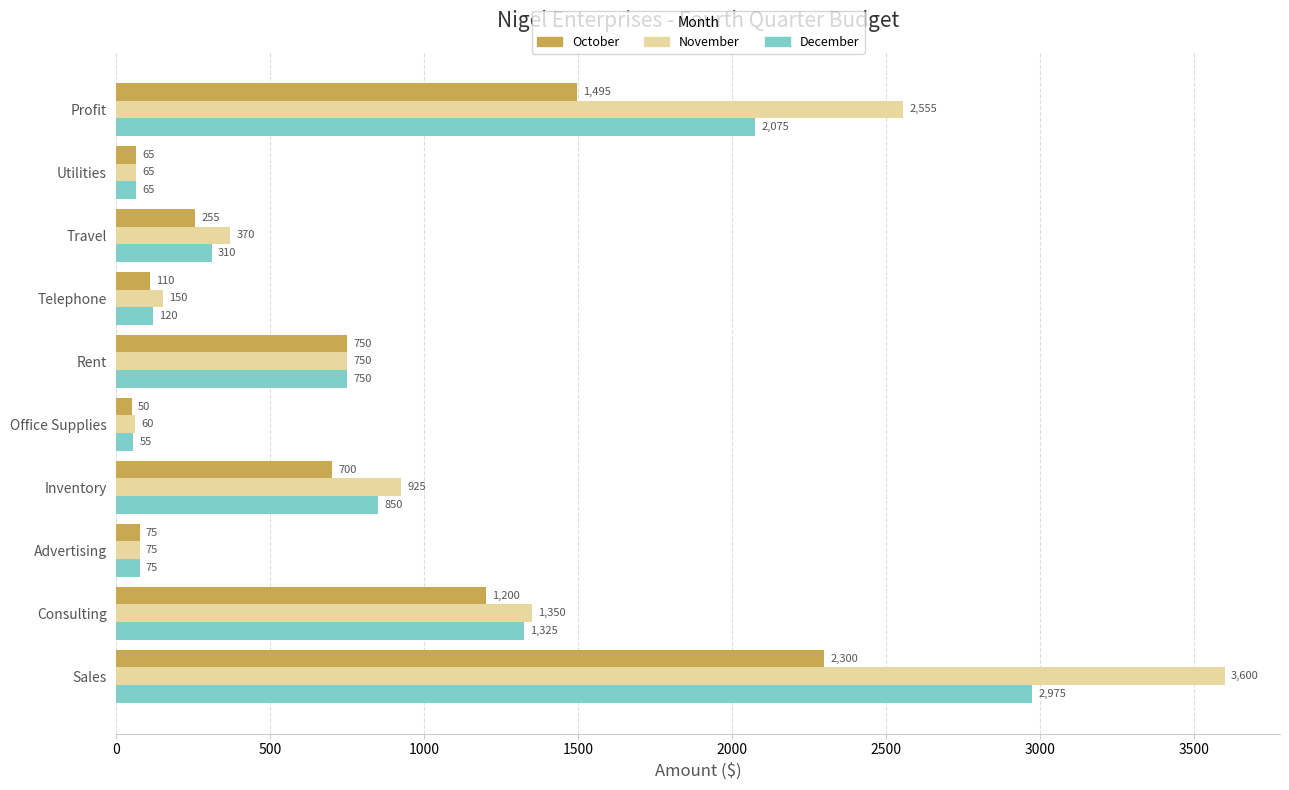

Which series has the largest range (max minus min)?

November